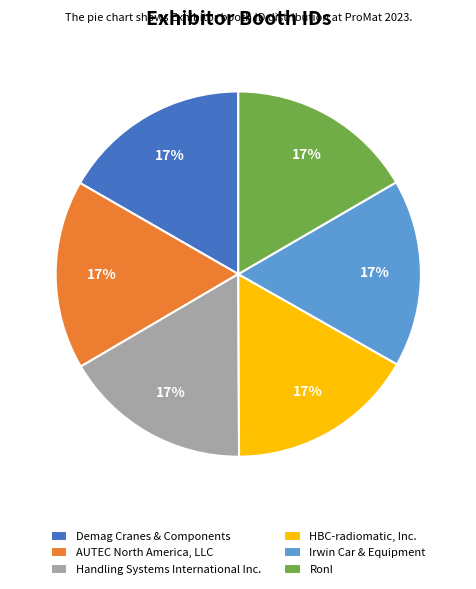

The AUTEC North America, LLC slice represents 3% of the pie. True or false?

False